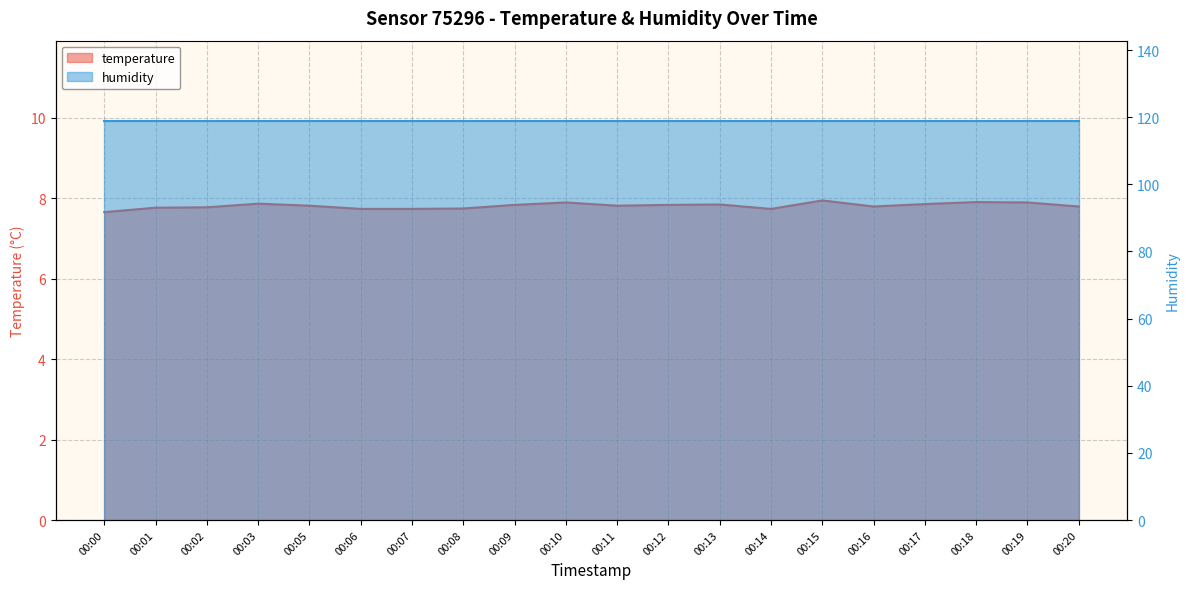

Reading left to right, transcribe all the data shown in this chart.

00:00=7.7	00:01=7.8	00:02=7.8	00:03=7.9	00:05=7.8	00:06=7.7	00:07=7.7	00:08=7.7	00:09=7.8	00:10=7.9	00:11=7.8	00:12=7.8	00:13=7.8	00:14=7.7	00:15=7.9	00:16=7.8	00:17=7.8	00:18=7.9	00:19=7.9	00:20=7.8